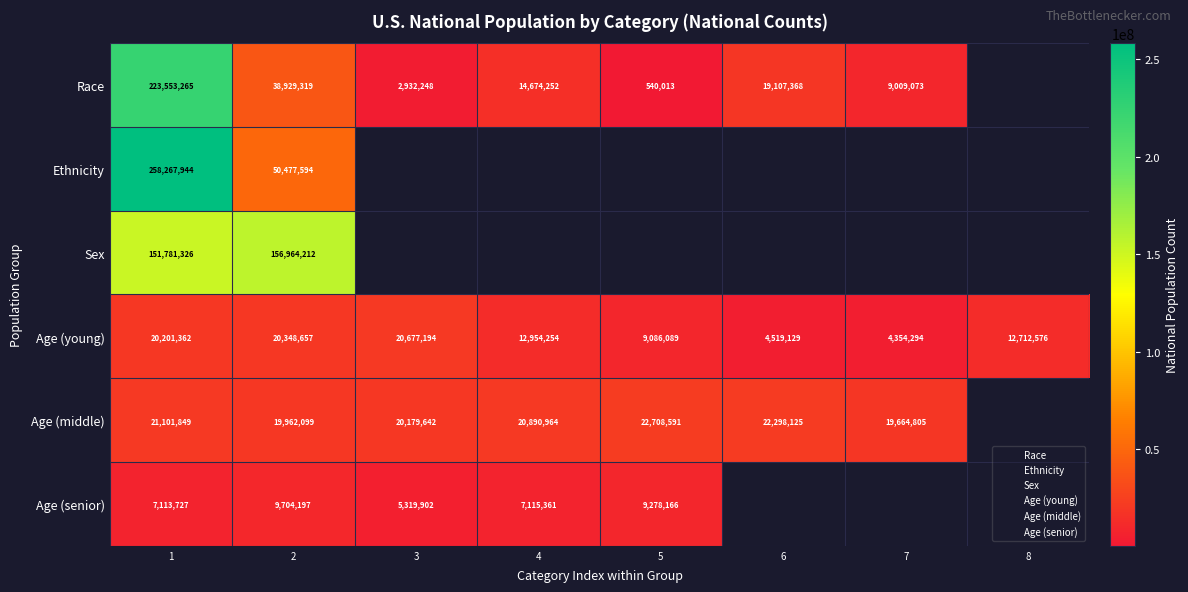

Is it true that Age (senior) equals 15126074.0 at 5?

False